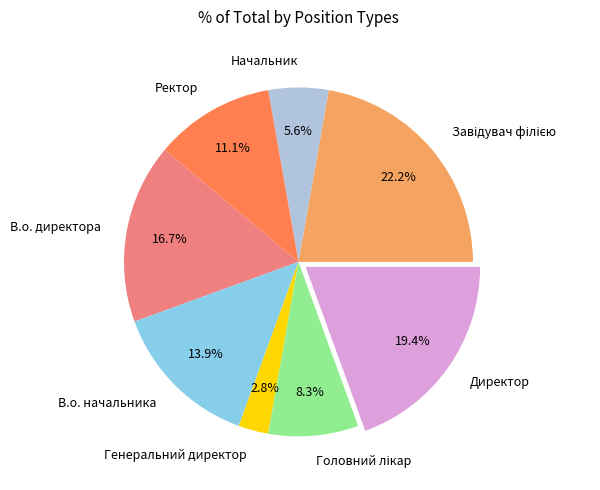

How many segments does this pie chart have?

8